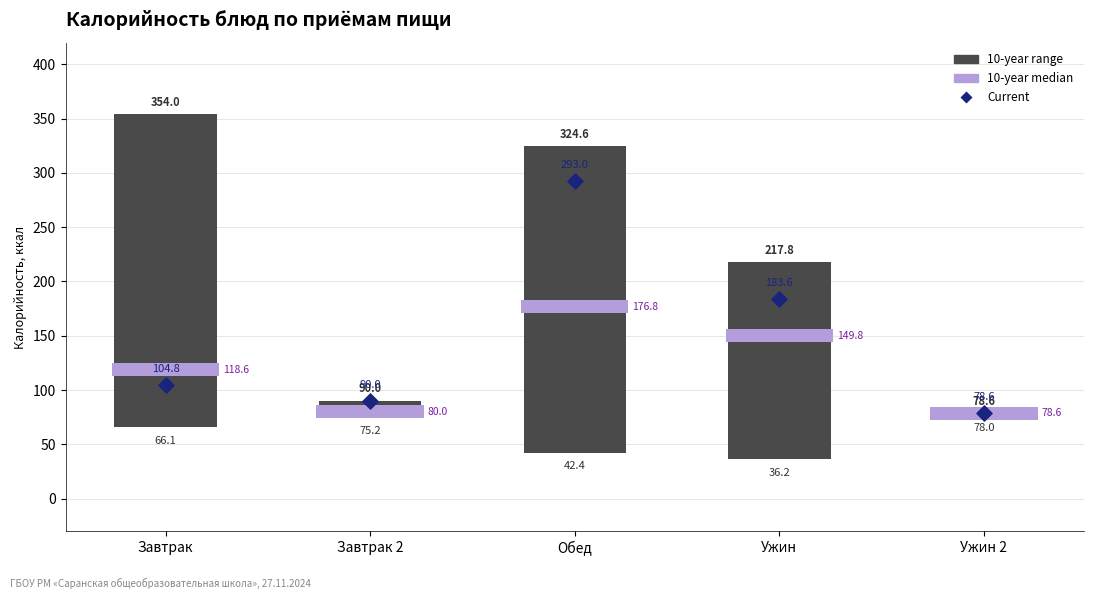

Approximately how many times larger is the value at Завтрак compared to Завтрак 2?

1.2